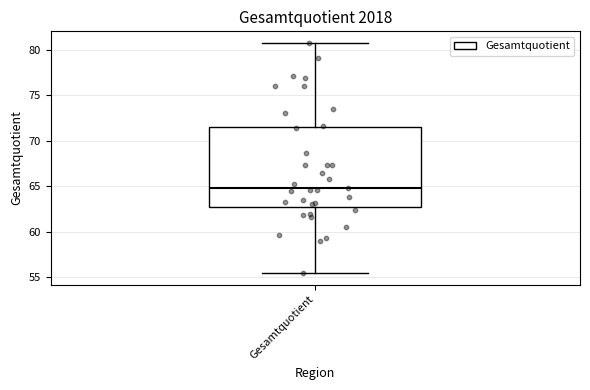

Transcribe this box plot: give where the median line is, the range the box spans, and where the two whiskers end, as read against the y-axis. The values are not printed on the chart, so give them approximately, as read against the axis.

median 65.0, box 62.5 to 71.5, whiskers 55.5 to 80.5